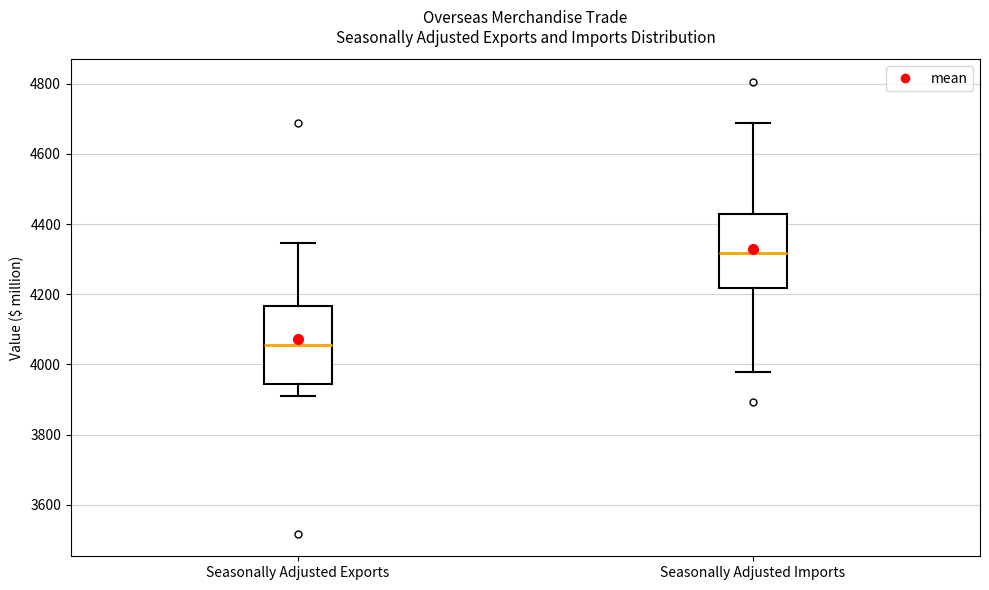

Which box's median line is the lowest?

Seasonally Adjusted Exports